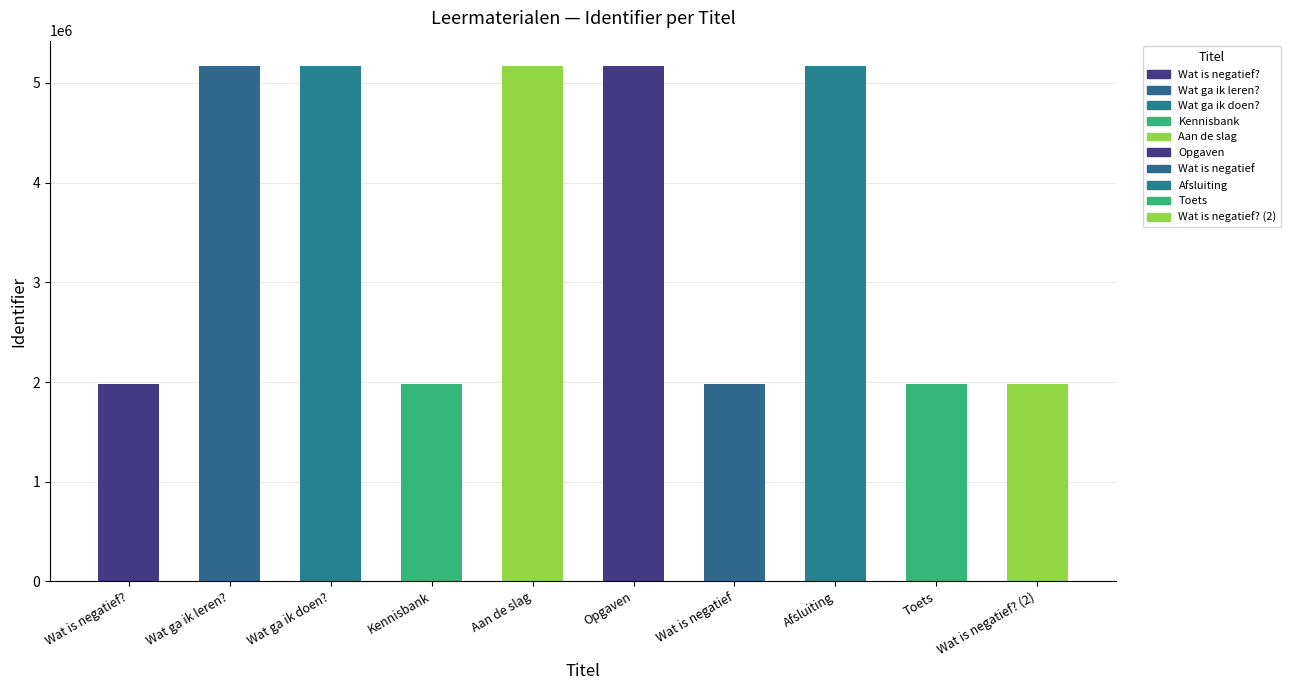

What is the smallest value displayed?

1977779